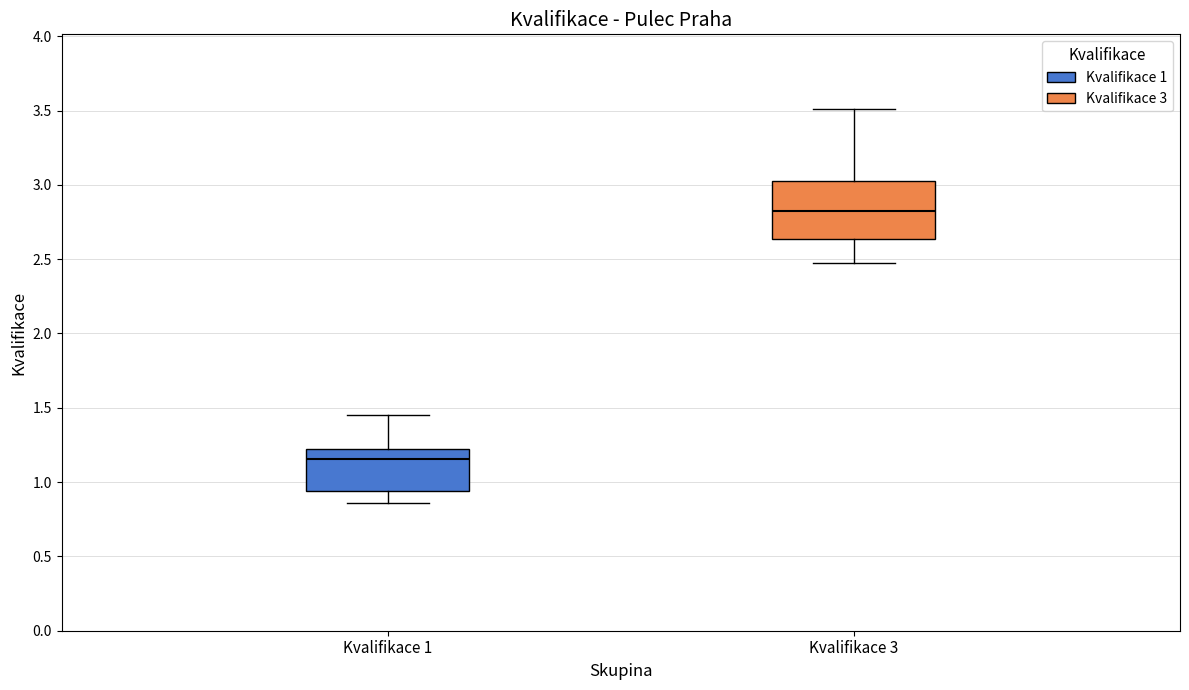

Reading left to right, transcribe this box plot: for each box, give where its median line is, the range the box spans, and where its two whiskers end, as read against the y-axis. The values are not printed on the chart, so give them approximately, as read against the axis.

Kvalifikace 1: median 1.15, box 0.95 to 1.20, whiskers 0.85 to 1.45
Kvalifikace 3: median 2.80, box 2.65 to 3.05, whiskers 2.50 to 3.50